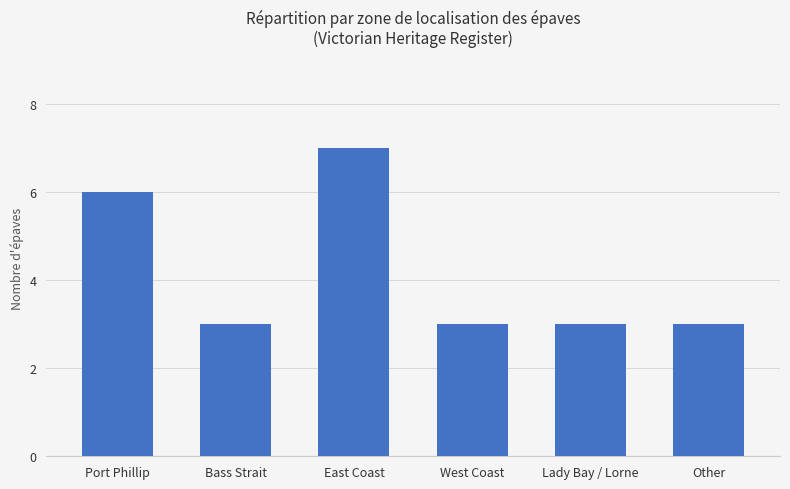

Reading right to left, what are all the values shown in this chart?

3	3	3	7	3	6